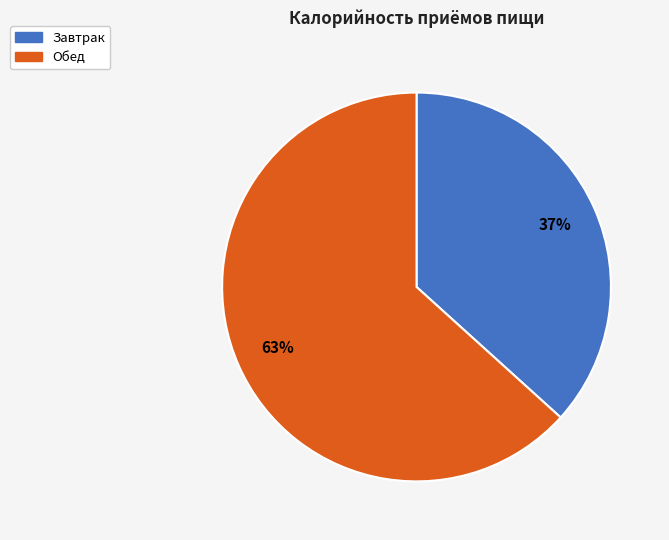

Is it true that Завтрак is 42% of the pie?

False